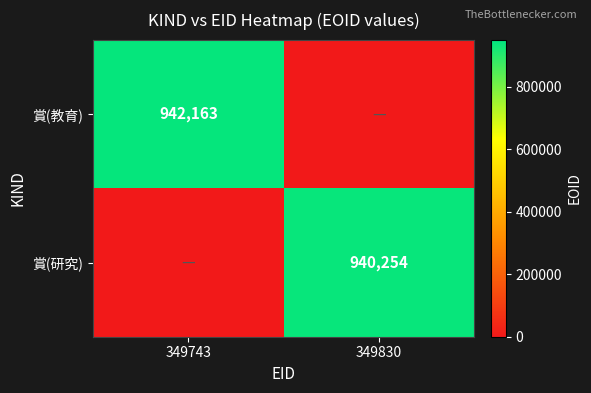

Is it true that 賞(教育) equals 1414597 at 349743?

False